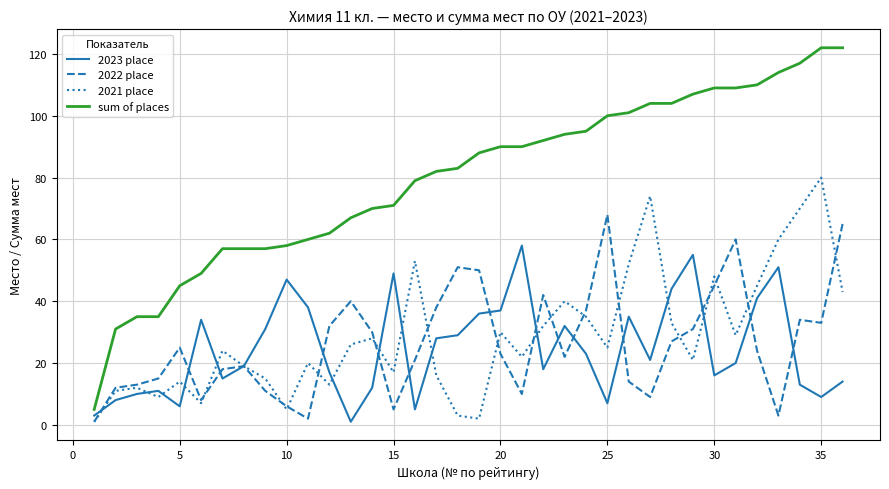

Rank the series by their maximum value, from lowest to highest.

2023 place, 2022 place, 2021 place, sum of places